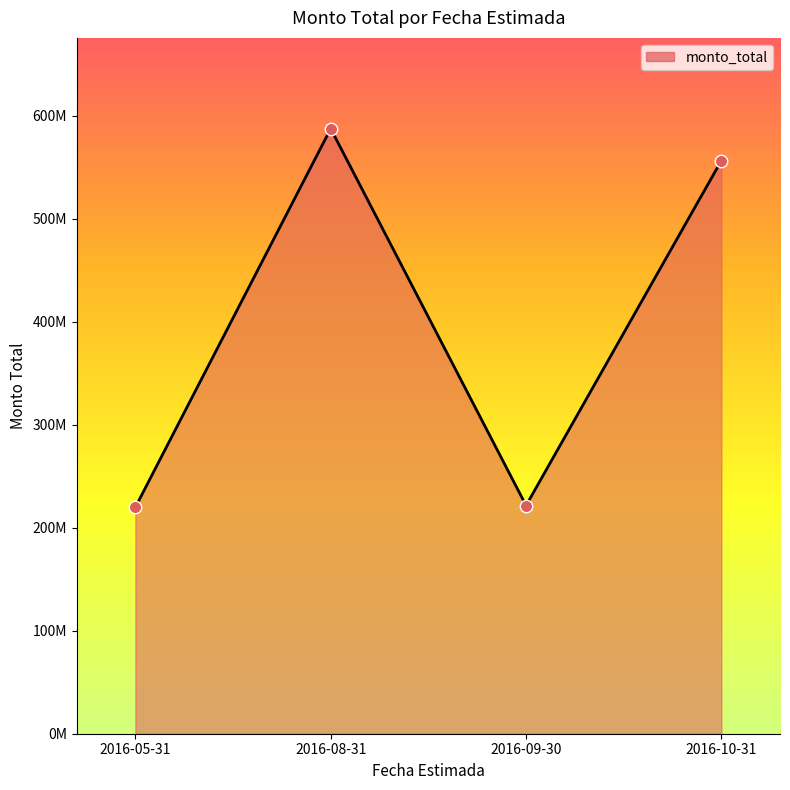

Between 2016-10-31 and 2016-09-30, which is larger?

2016-10-31